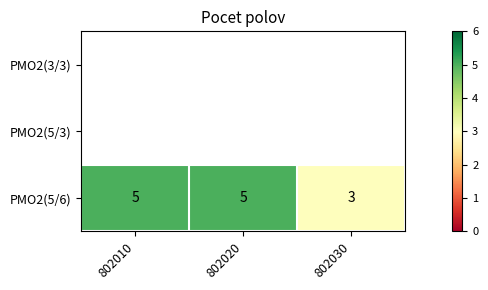

What is the difference between the maximum and minimum values?

2